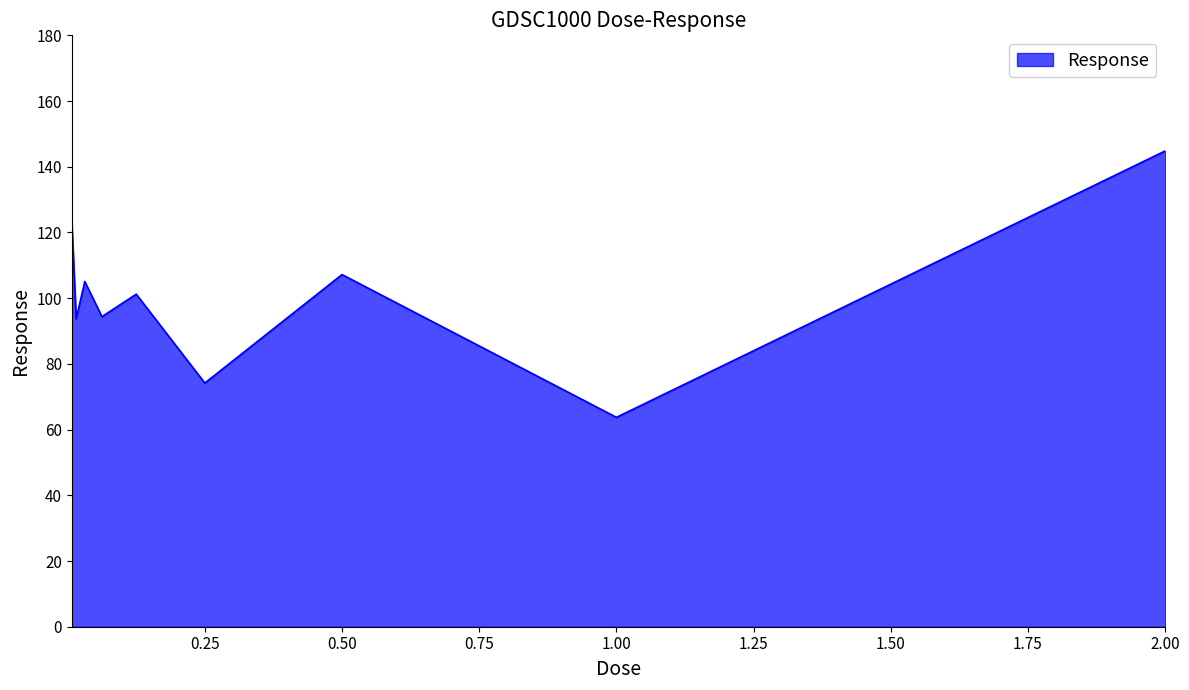

What is the difference between the maximum and minimum values?

81.1